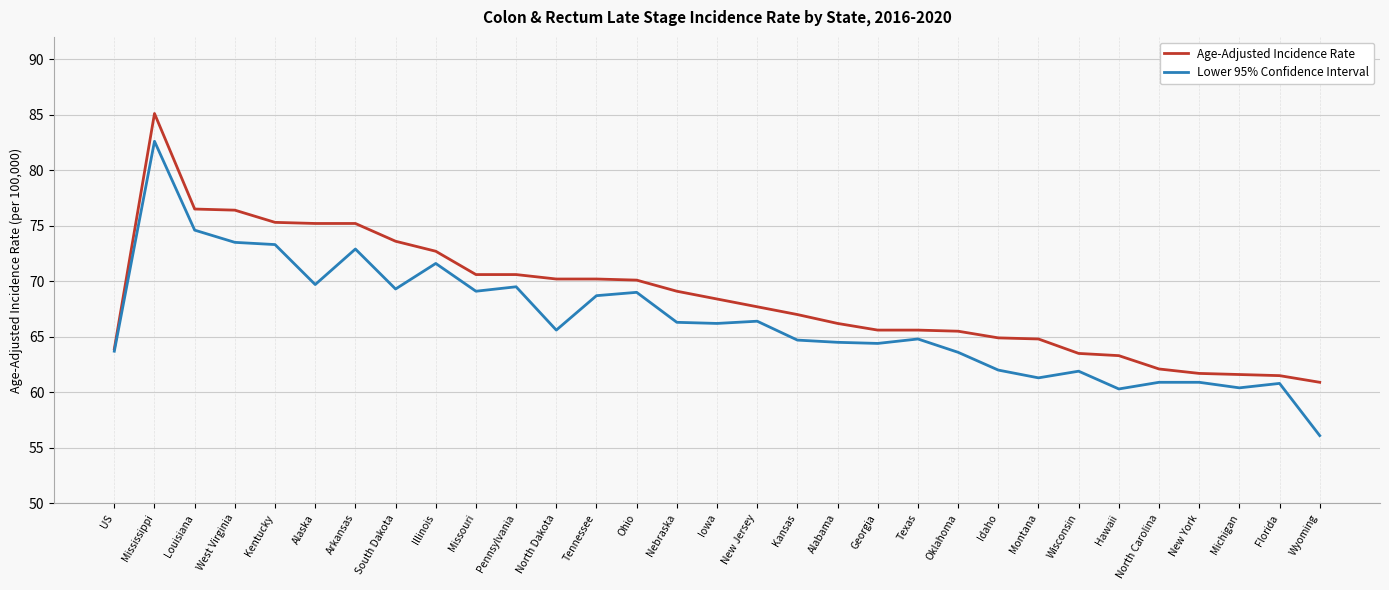

At which label does Age-Adjusted Incidence Rate reach its minimum?

Wyoming